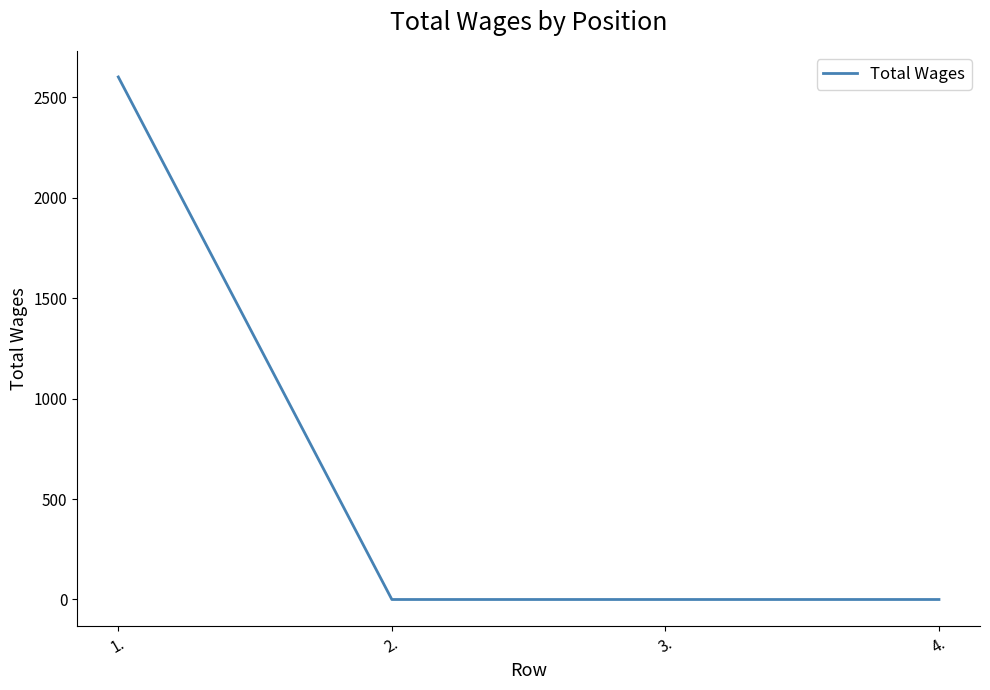

Count the number of data series in this chart.

1